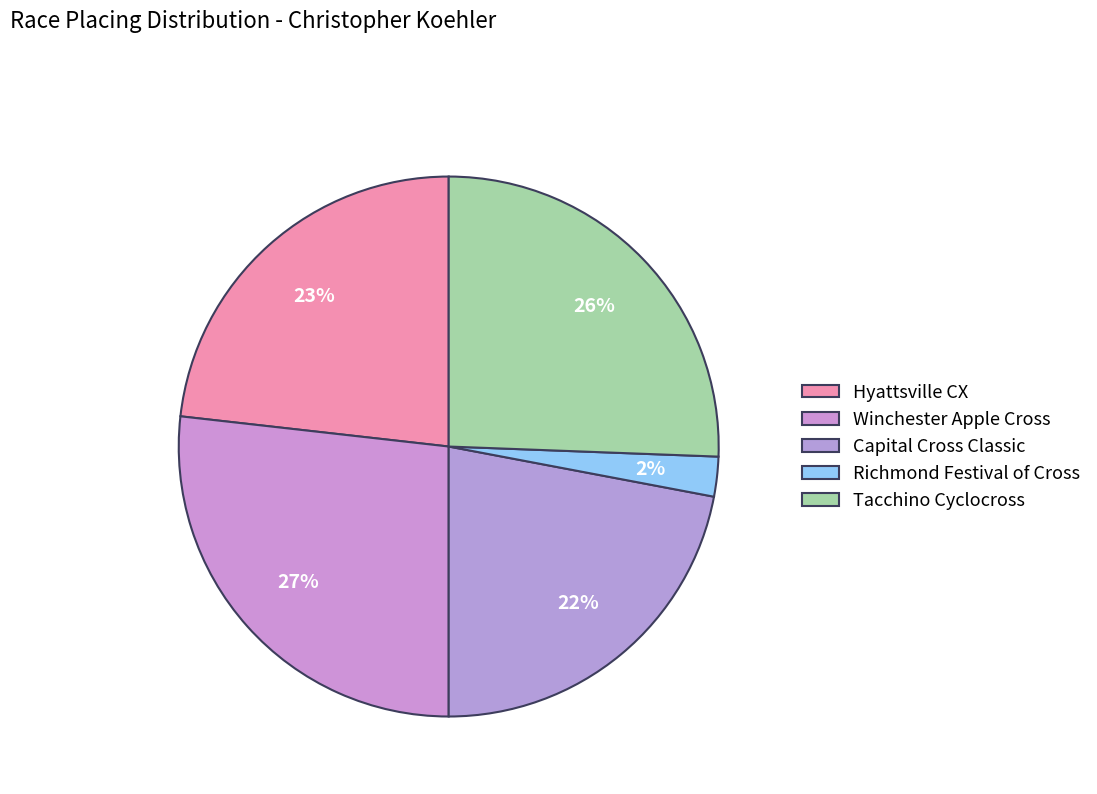

How many segments does this pie chart have?

5